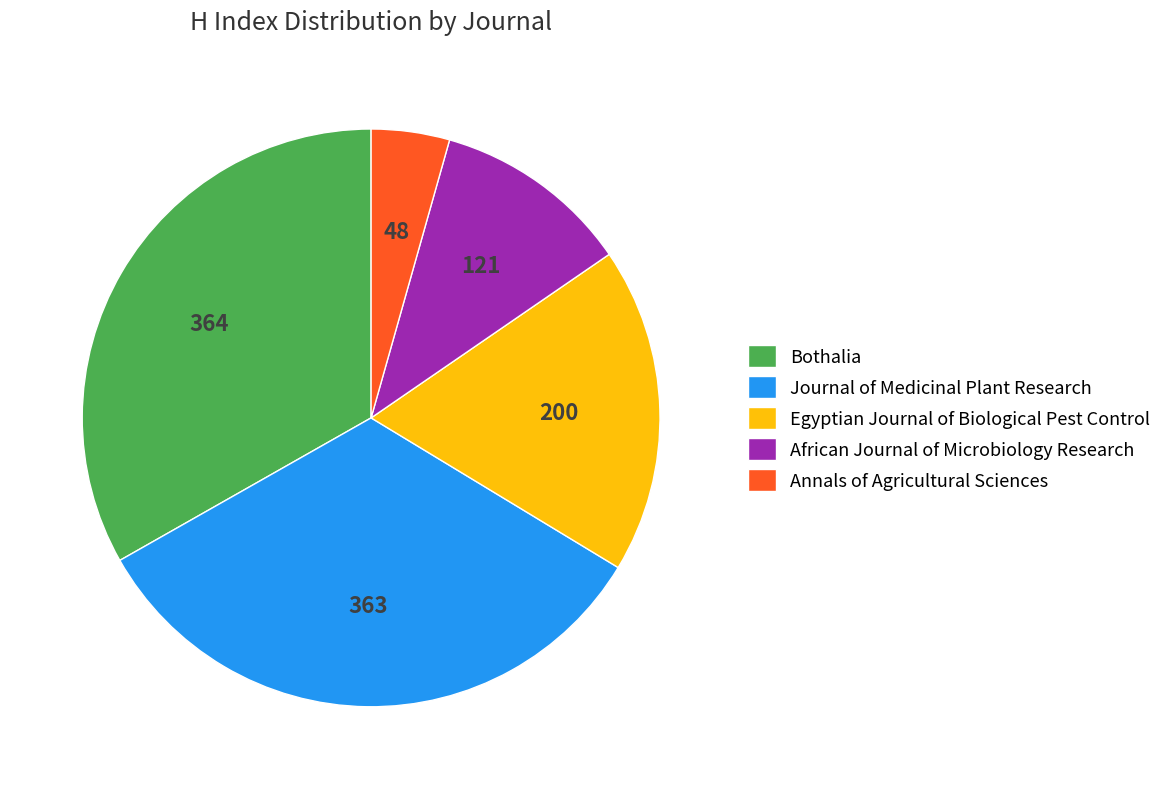

What is the ratio of the value at African Journal of Microbiology Research to the value at Journal of Medicinal Plant Research?

0.3